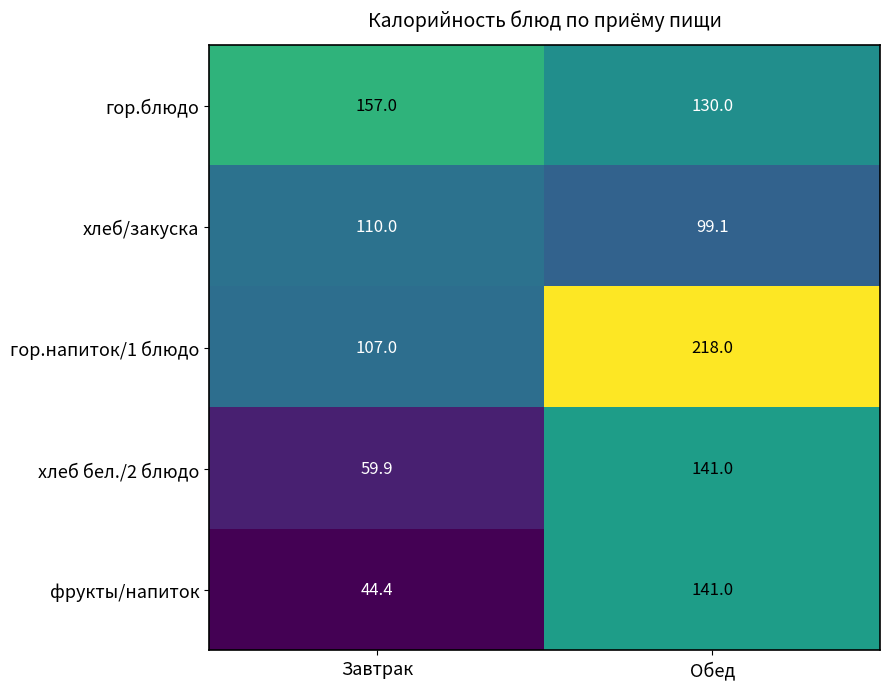

What is the sum of the хлеб бел./2 блюдо values at Завтрак and Обед?

200.9